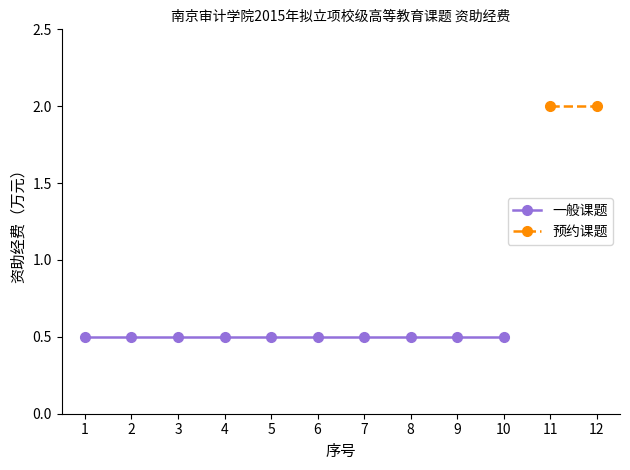

How many distinct data groups are displayed?

2